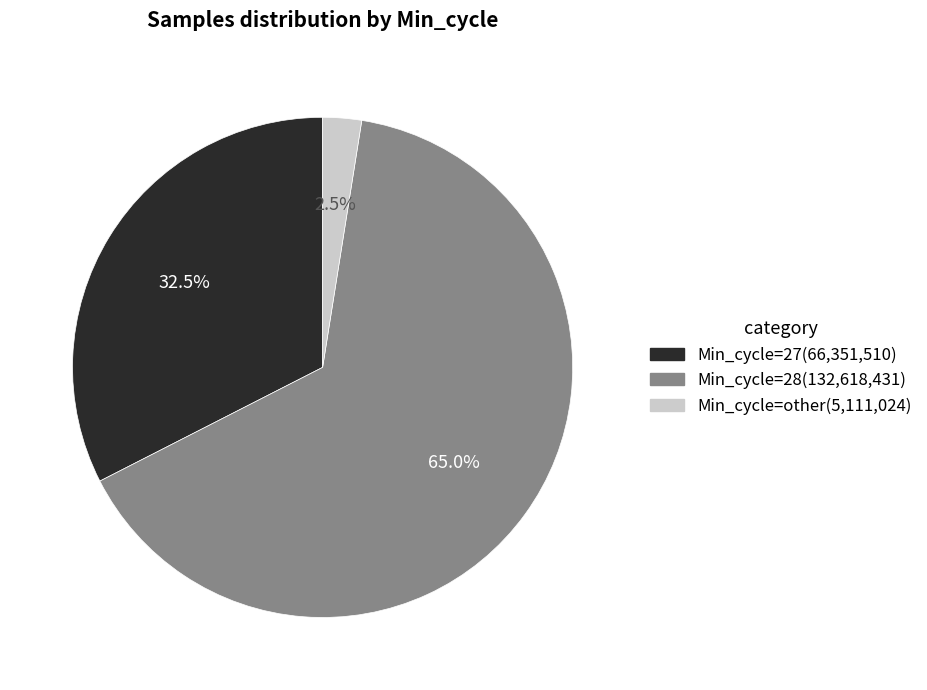

What is the smallest slice in the pie chart?

Min_cycle=other